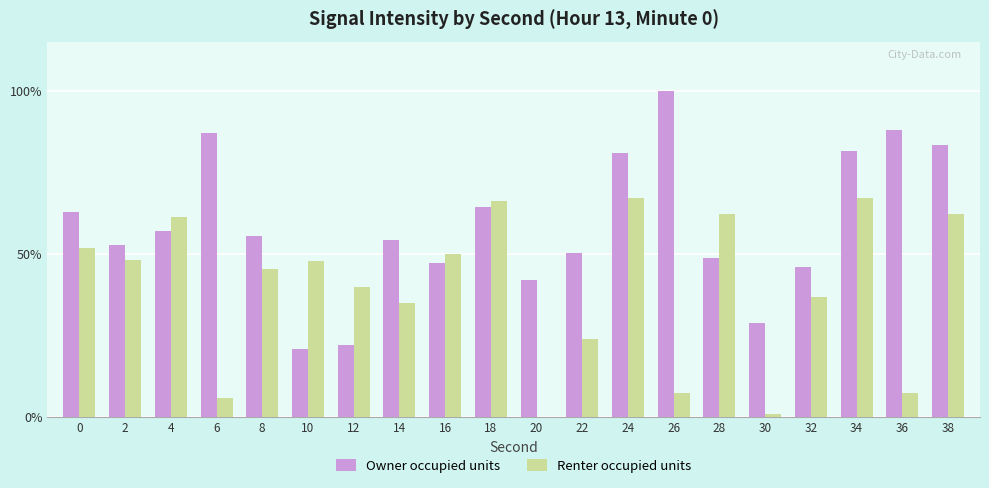

The value of Renter occupied units at 34 is 67.3. True or false?

True